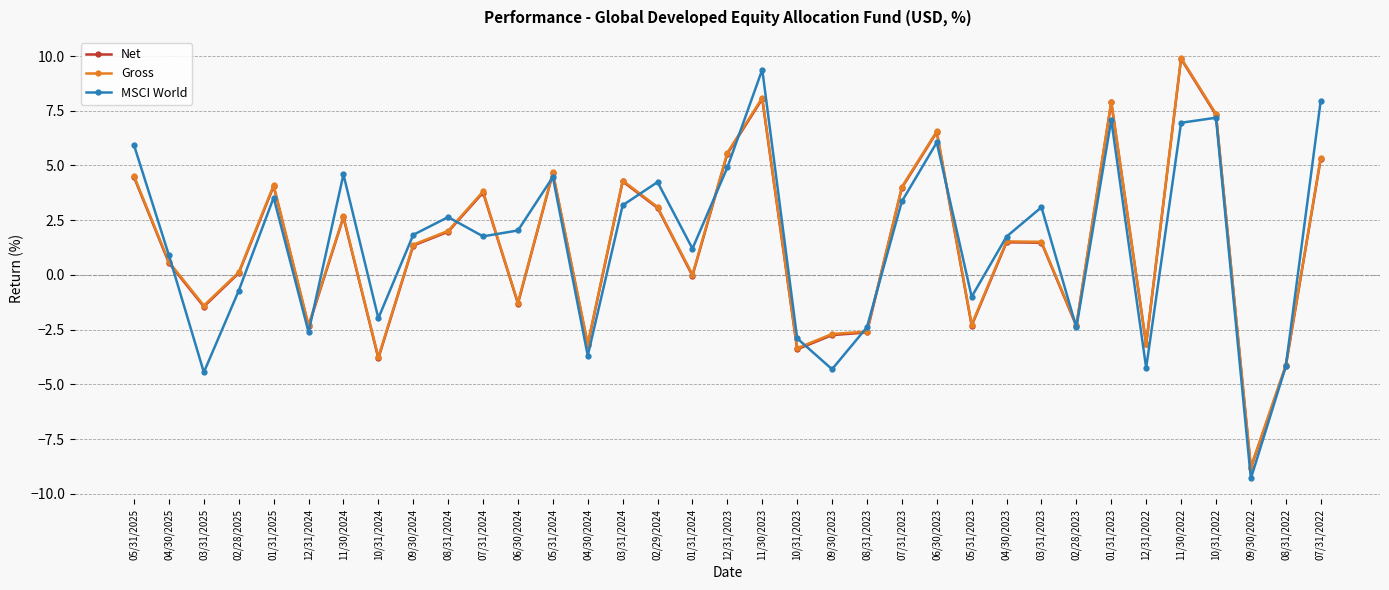

The Net series shows -4.2 at 08/31/2022. True or false?

True